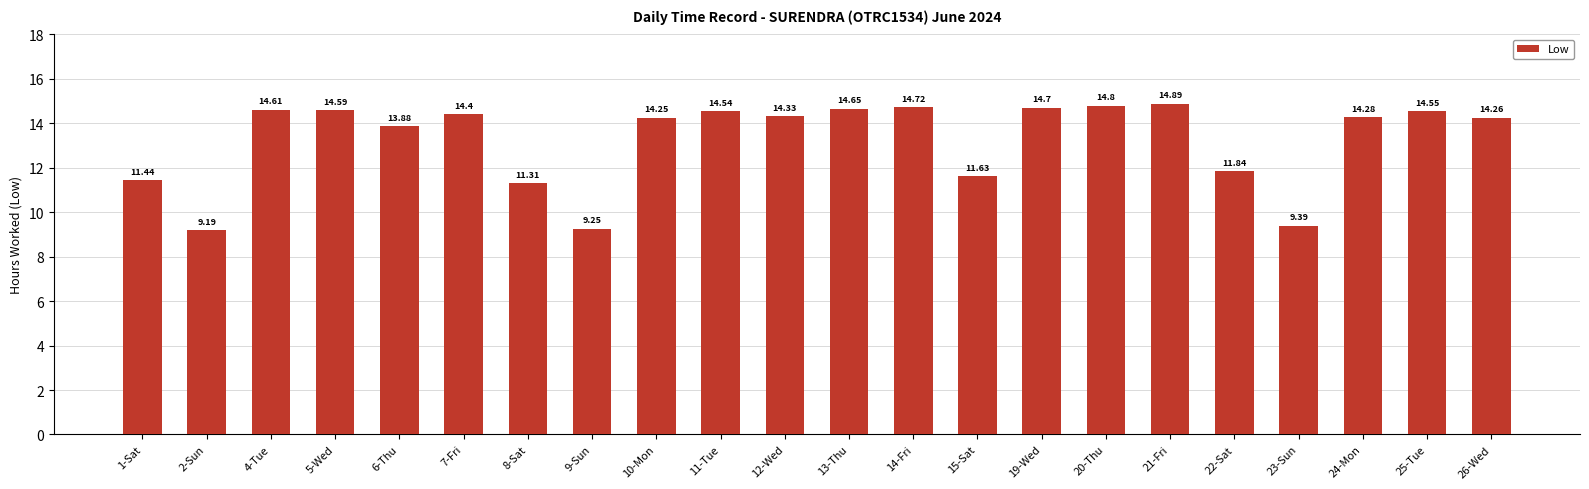

Approximately how many times larger is the value at 11-Tue compared to 21-Fri?

1.0